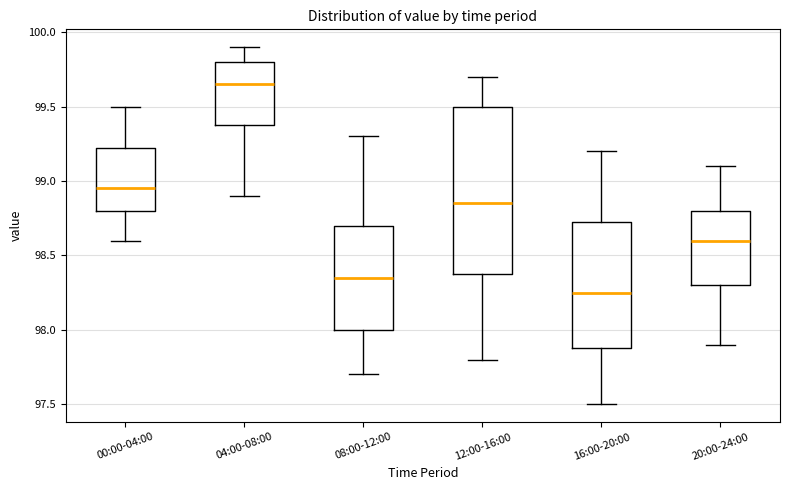

Comparing the boxes themselves (not the whiskers), which one is the tallest?

12:00-16:00